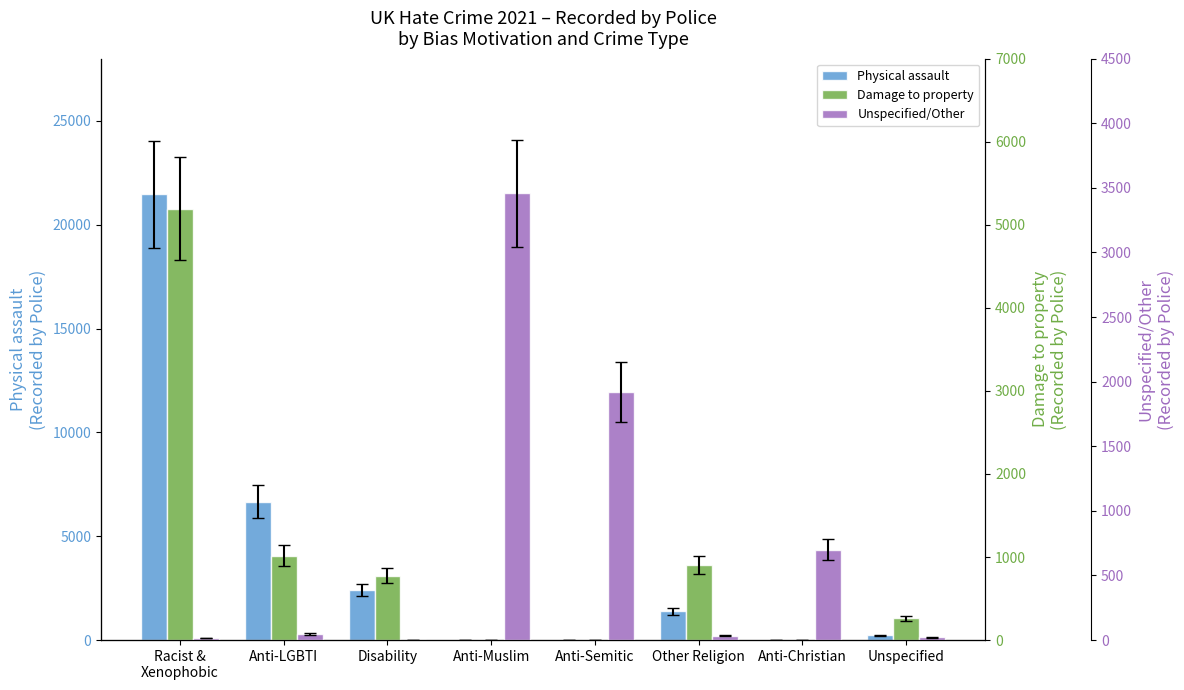

True or false: Damage to property has a value of 907 at Other Religion.

True